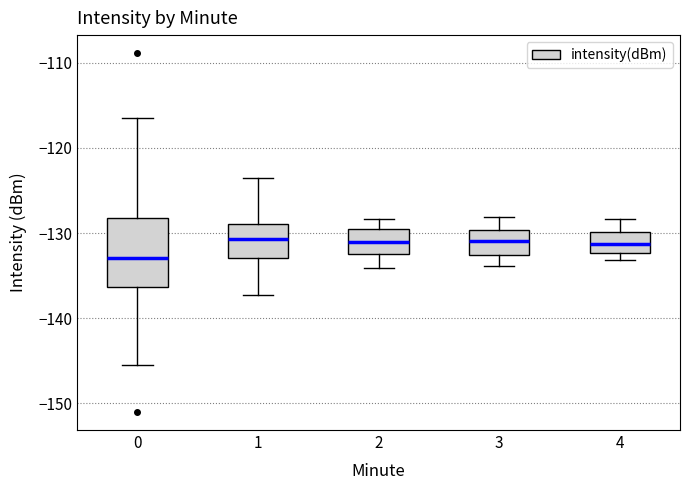

Which box is the tallest, from its lower edge to its upper edge?

0